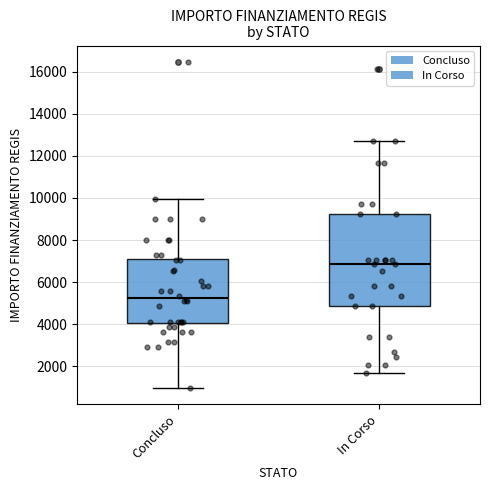

Reading left to right, transcribe this box plot: for each box, give where its median line is, the range the box spans, and where its two whiskers end, as read against the y-axis. The values are not printed on the chart, so give them approximately, as read against the axis.

Concluso: median 5200, box 4000 to 7200, whiskers 1000 to 10000
In Corso: median 6800, box 4800 to 9200, whiskers 1800 to 12600